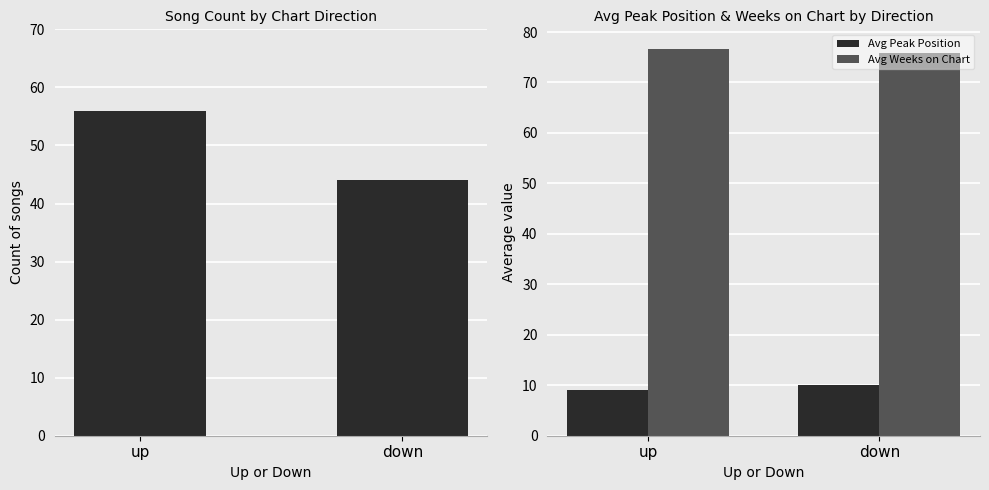

Count the Count values in the range 44 to 56.

2